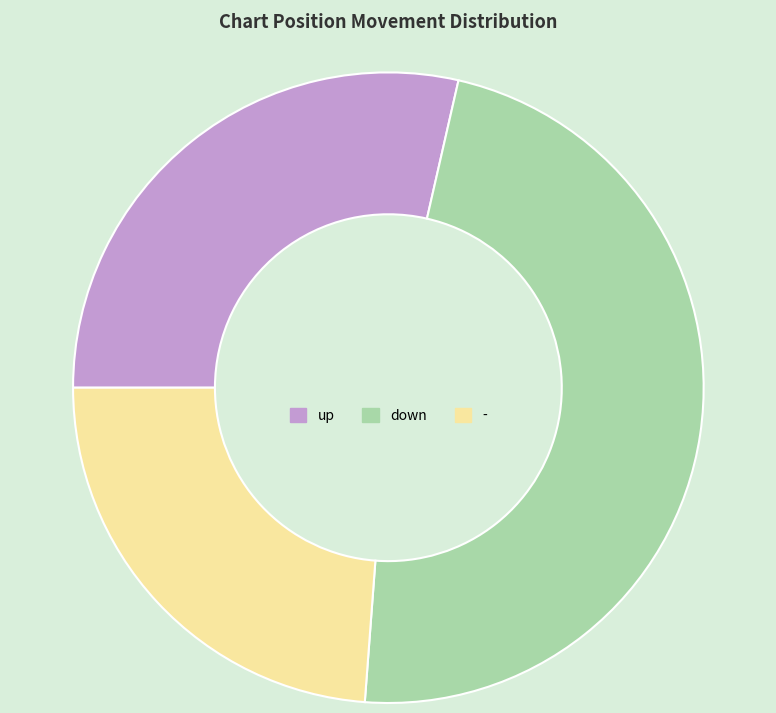

What is the ratio of the value at down to the value at -?

2.0